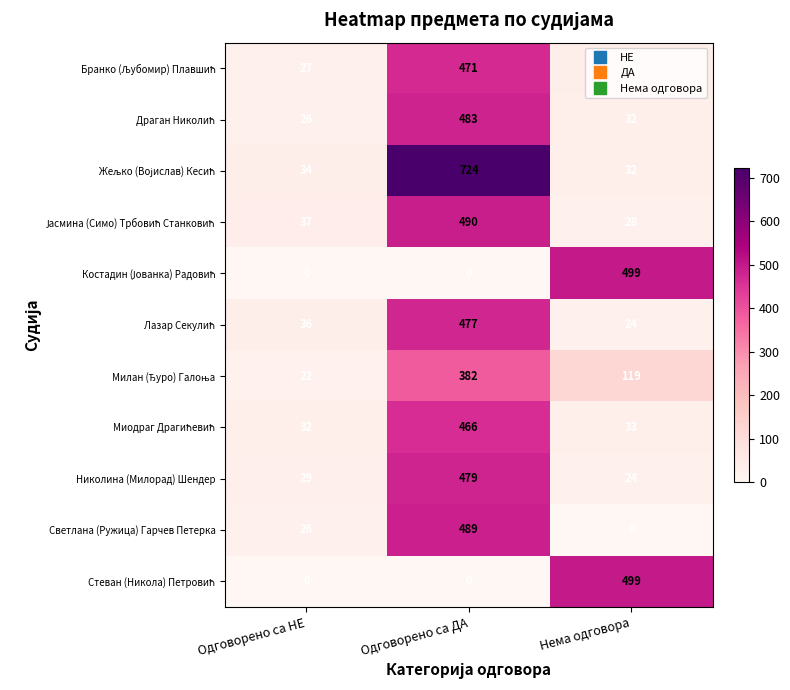

At which category does the chart reach its peak across all series?

Одговорено са ДА